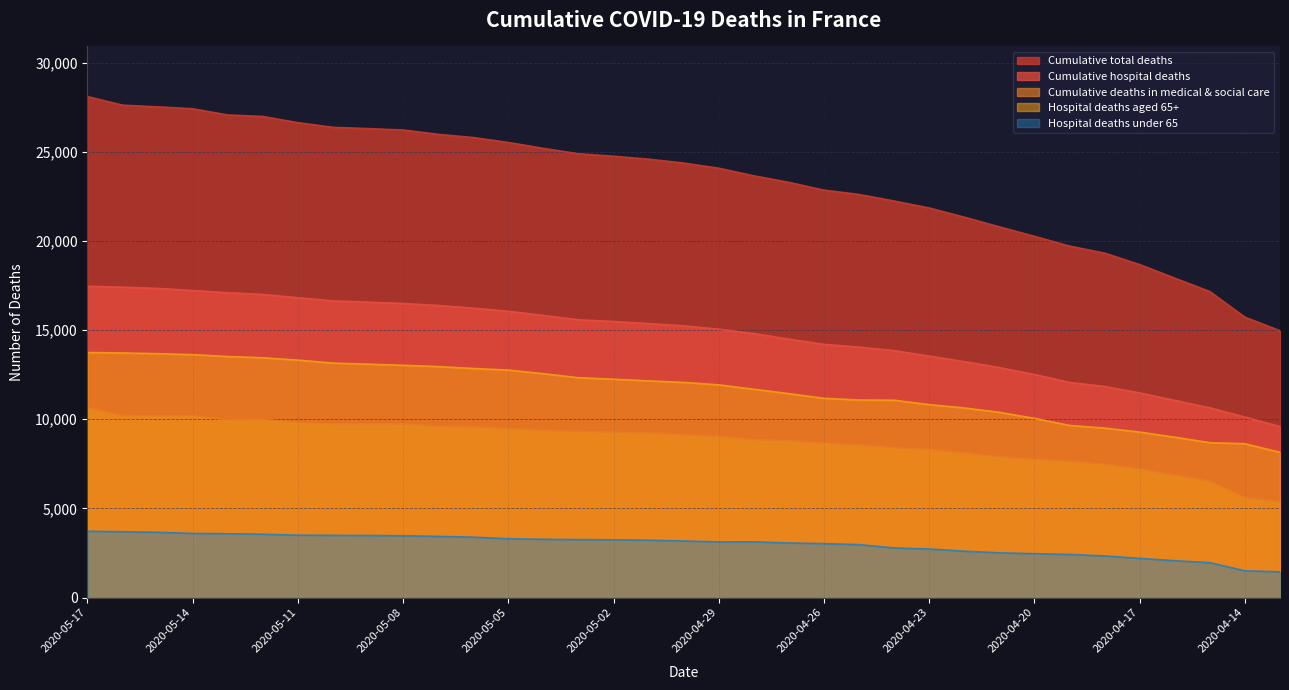

True or false: Cumulative total deaths and Hospital deaths under 65 cross at least once.

False